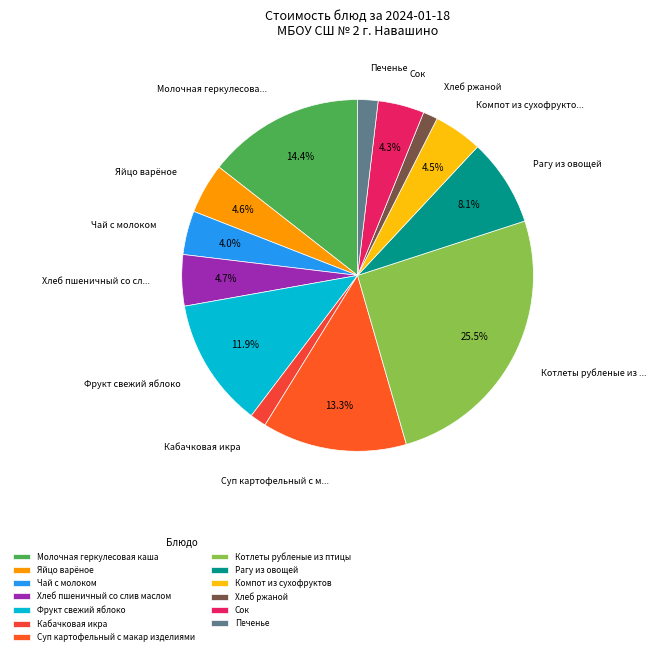

Count the number of slices in the pie.

13